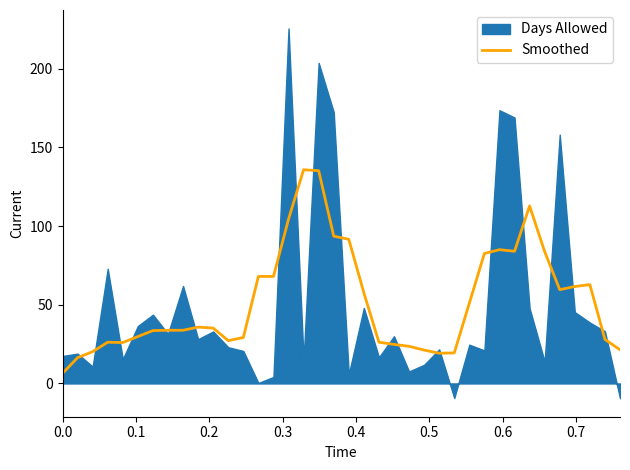

What is the average value?

52.0